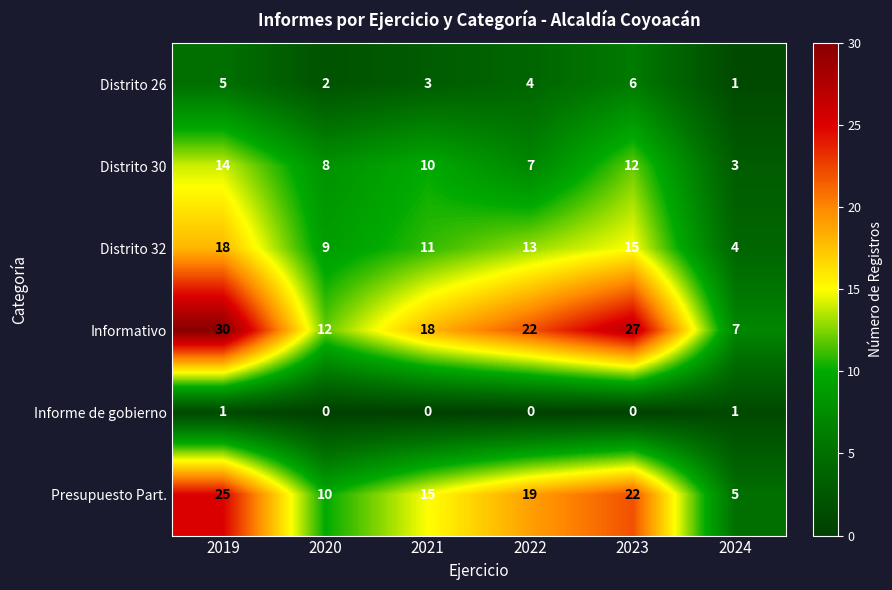

Which series has the widest spread of values?

Informativo